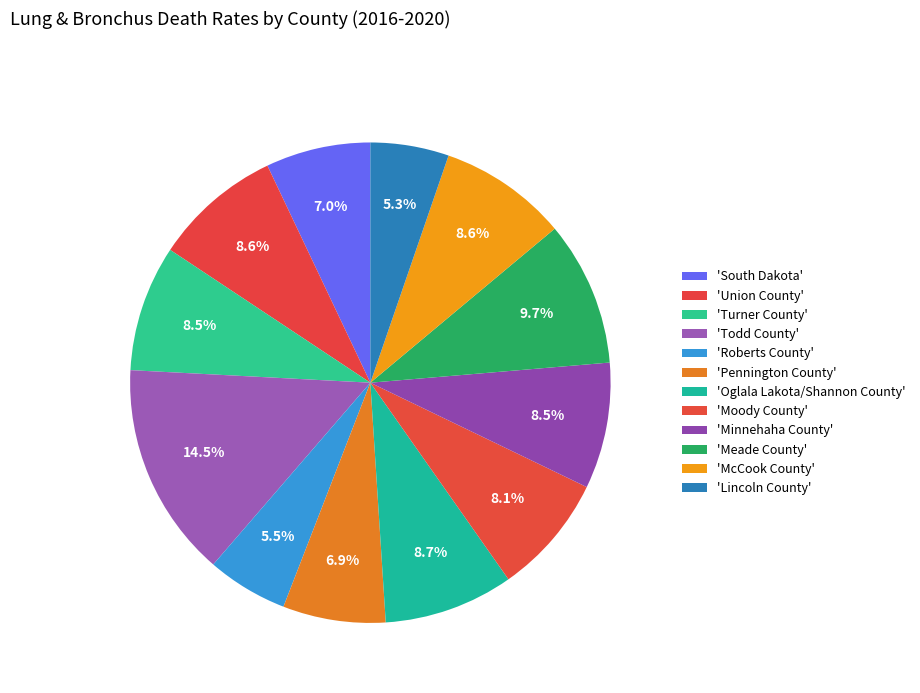

How many segments does this pie chart have?

12